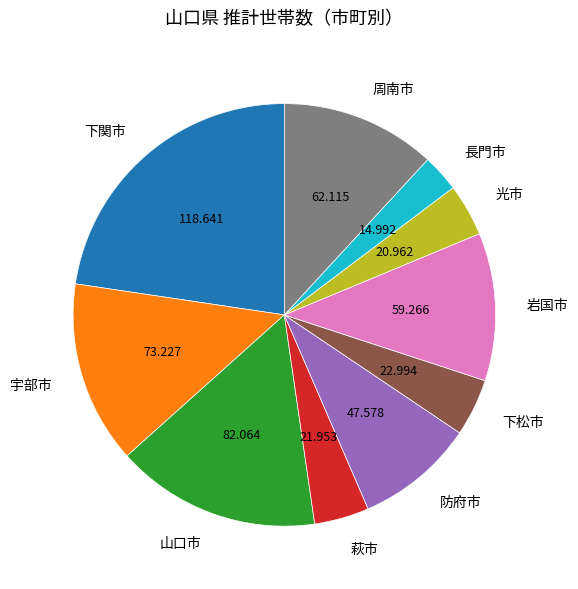

Which slice is the smallest?

長門市